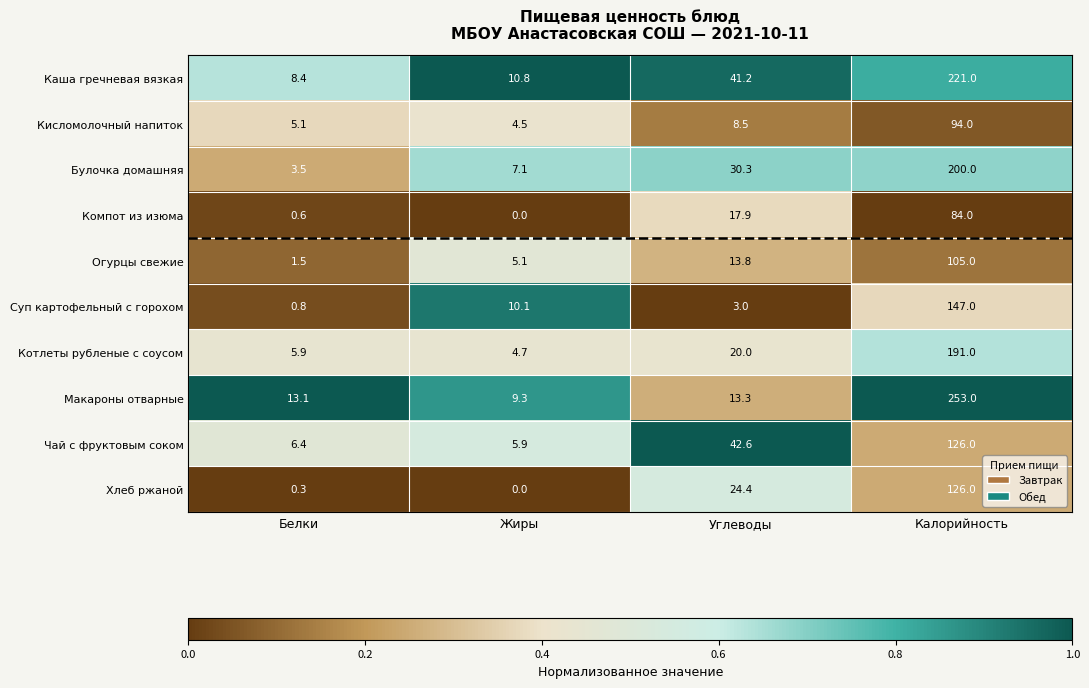

Which series has the widest spread of values?

Макароны отварные